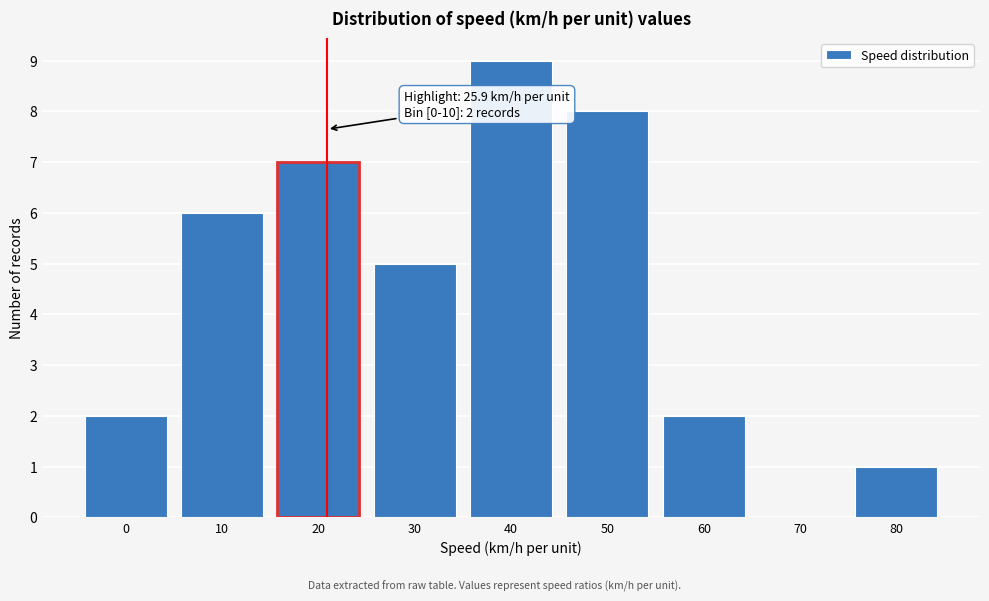

Reading right to left, list all the values displayed in this chart.

80=1	70=0	60=2	50=8	40=9	30=5	20=7	10=6	0=2